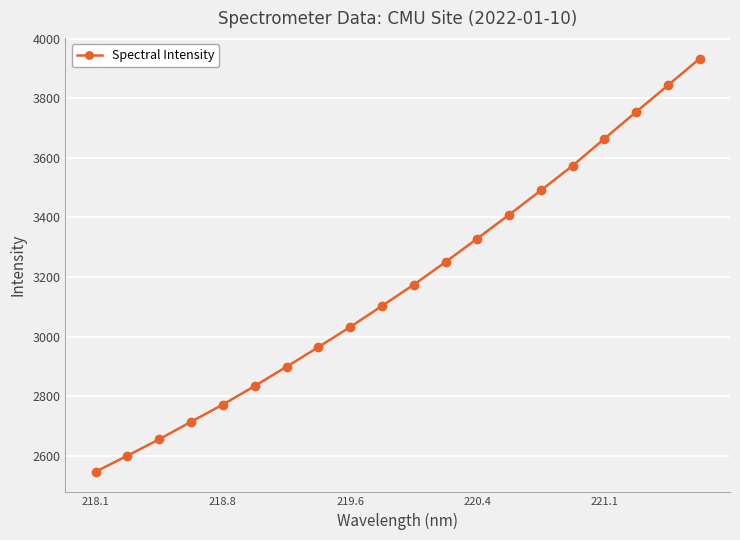

What is the difference between the maximum and minimum values?

1386.3